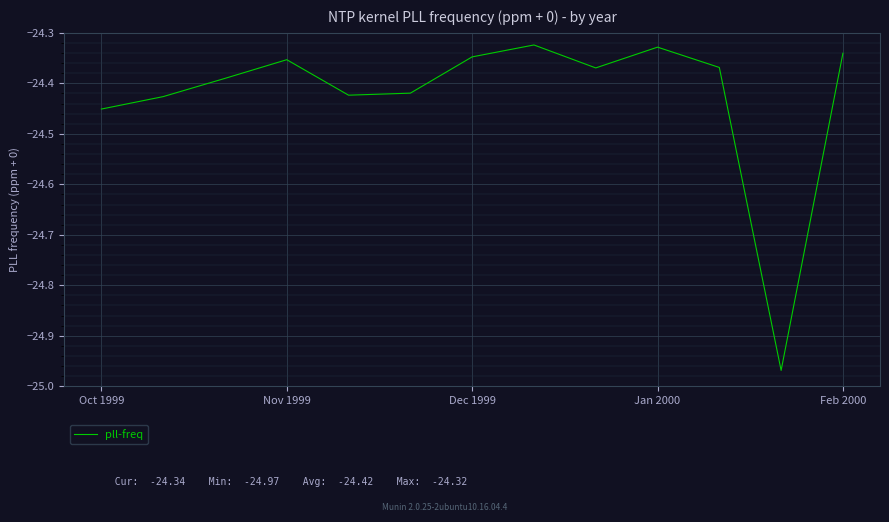

What is the difference between the maximum and second lowest values?

0.1